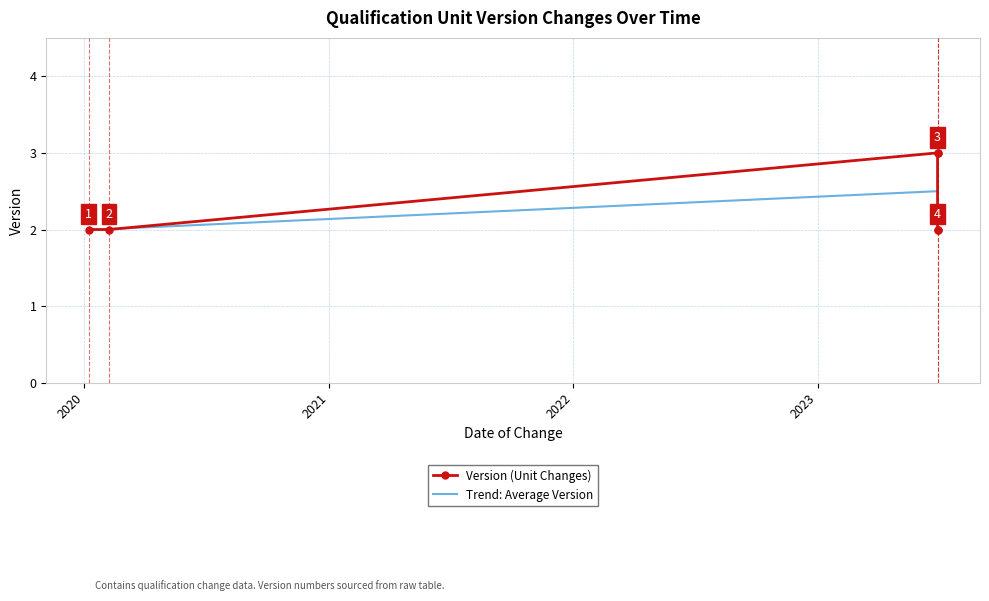

True or false: there are more than 0 points higher than both neighbors.

False